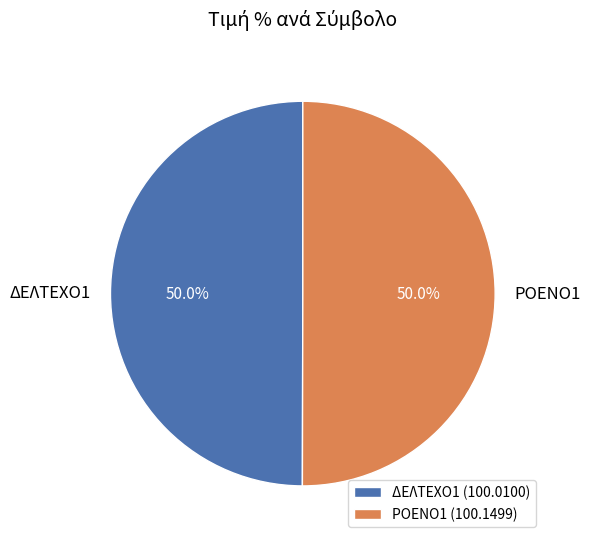

The ΔΕΛΤΕΧΟ1 slice represents 50% of the pie. True or false?

True